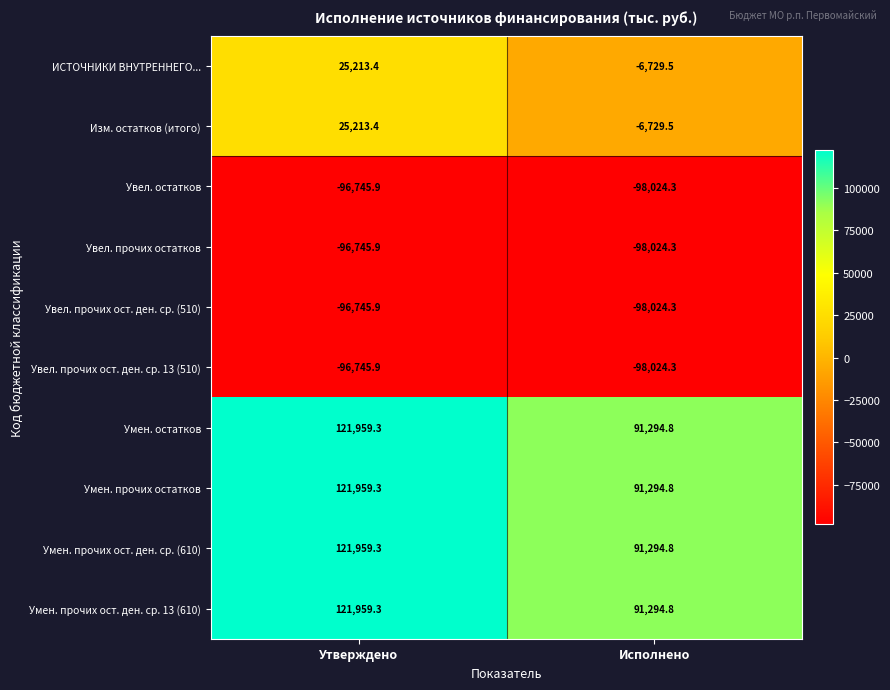

How many values in ИСТОЧНИКИ ВНУТРЕННЕГО... are above zero?

1